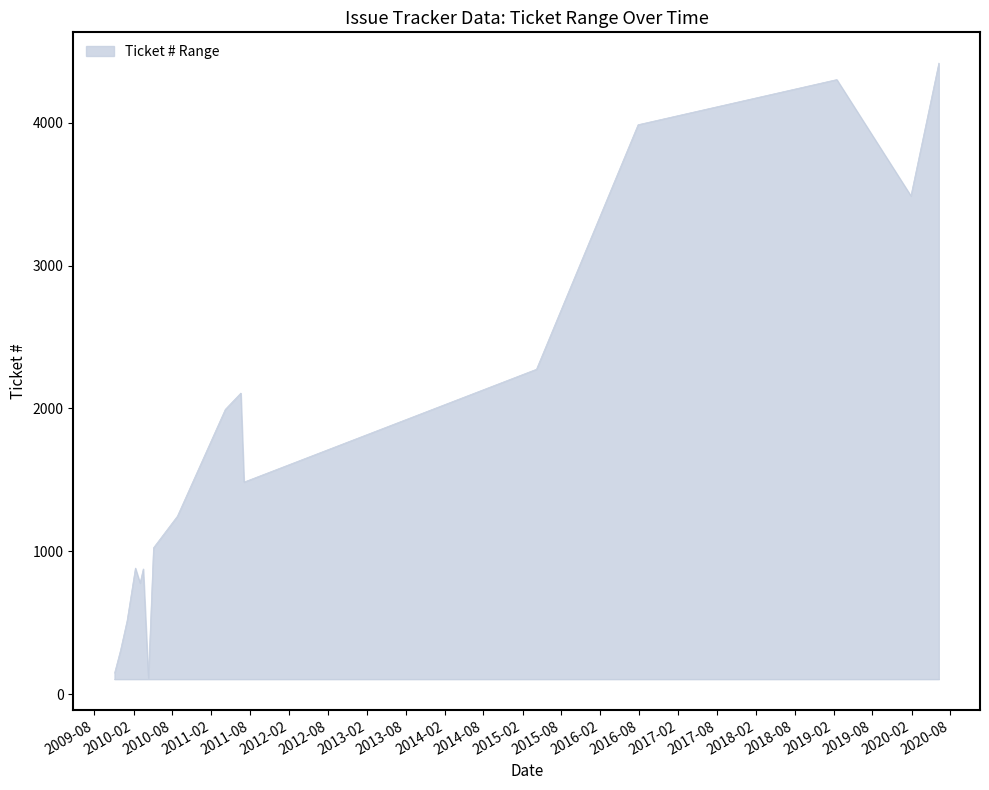

What is the difference between the maximum and minimum values?

4306